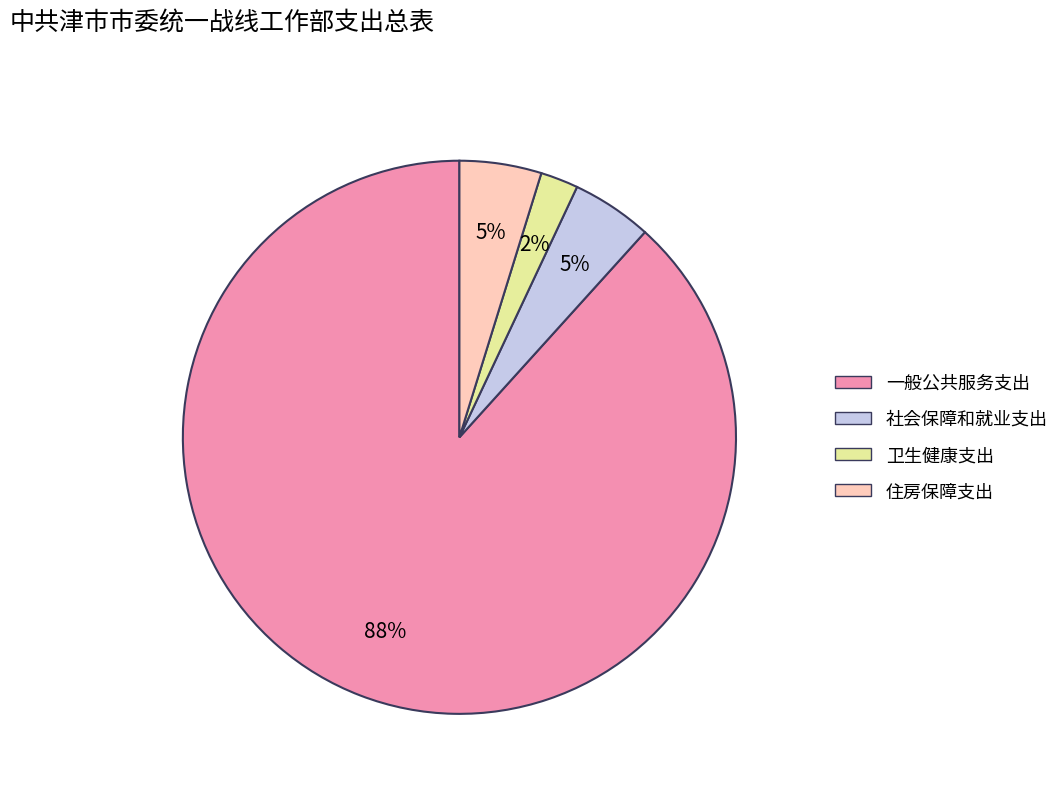

To the nearest percent, what percentage of the pie is 卫生健康支出?

2%